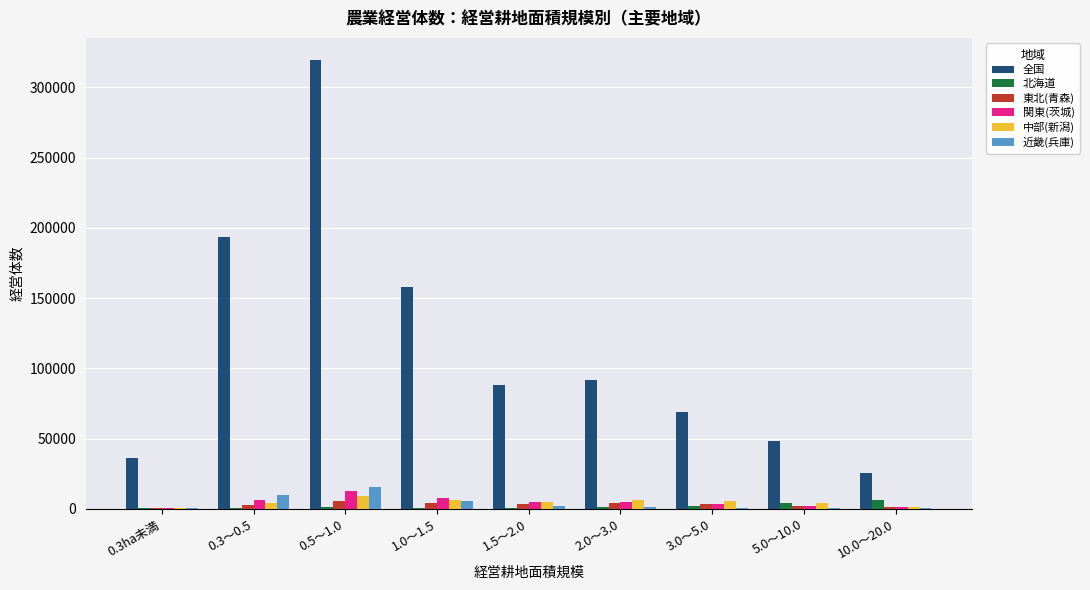

What is the total value across all series at 2.0～3.0?

109623